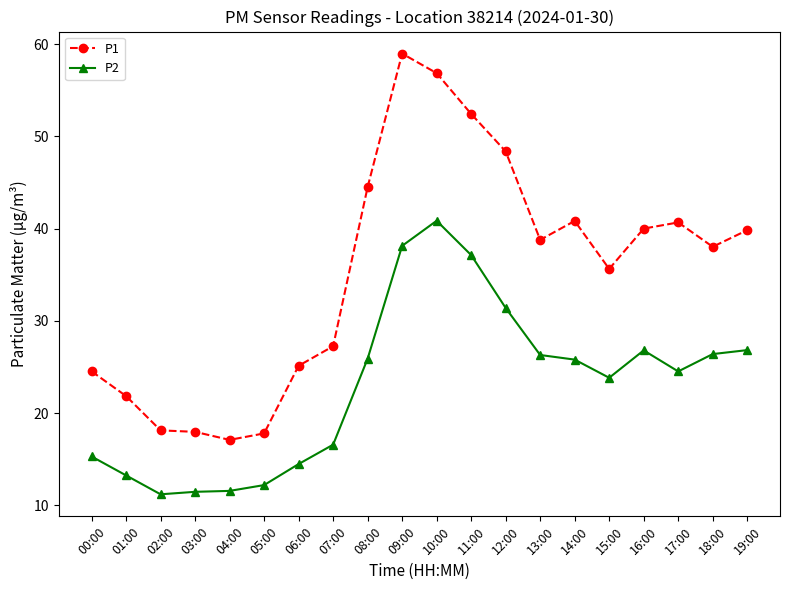

What is the sum of all P2 values?

459.9